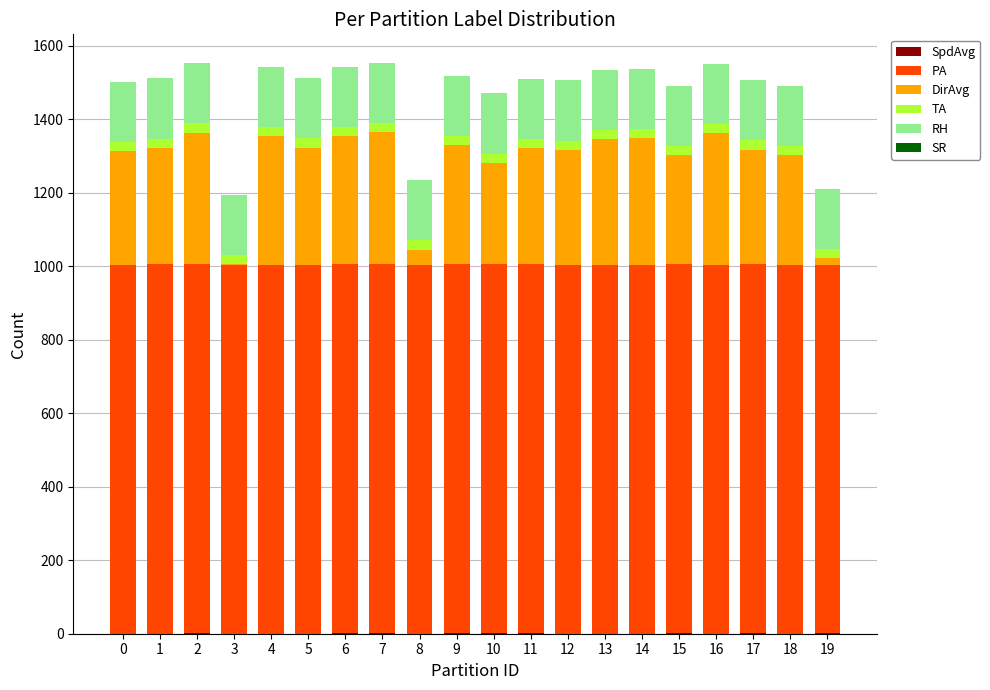

How many series are shown in this chart?

6